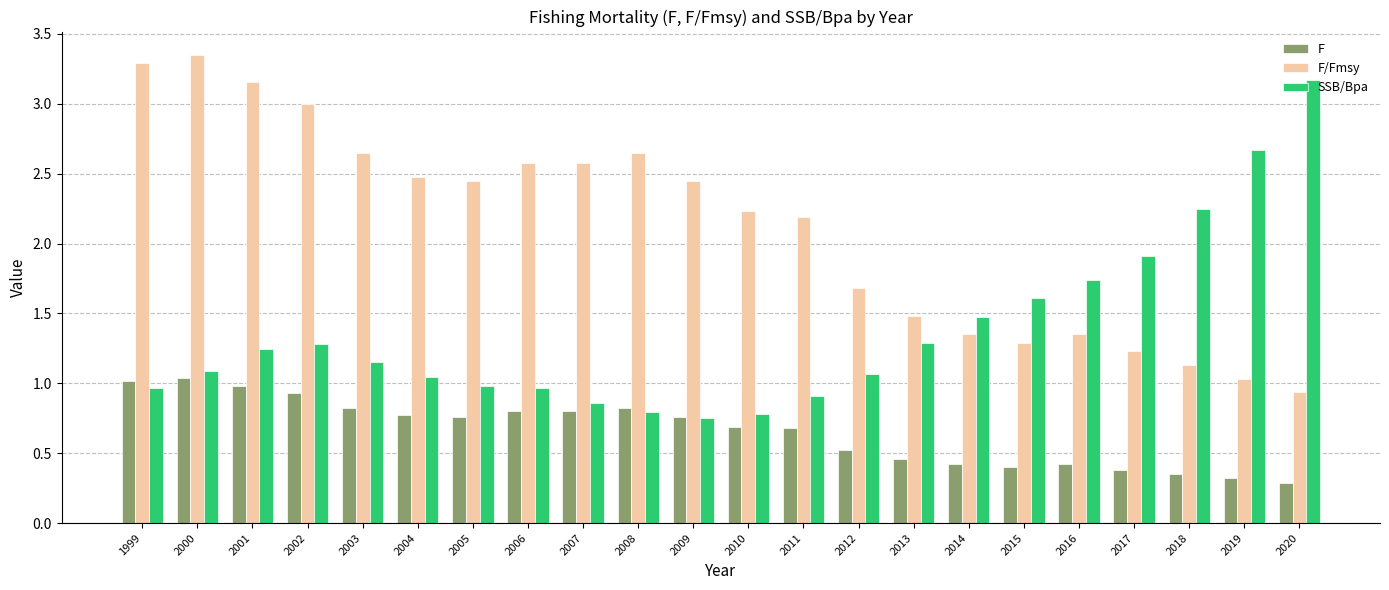

How many series are shown in this chart?

3